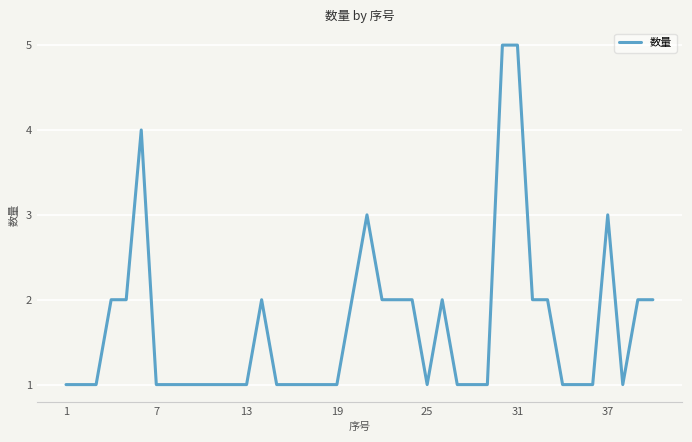

What is the greatest value displayed?

5